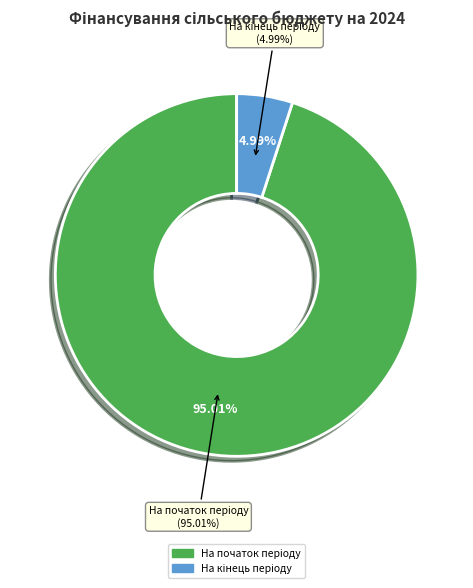

Between На початок періоду and На кінець періоду, which is larger?

На початок періоду